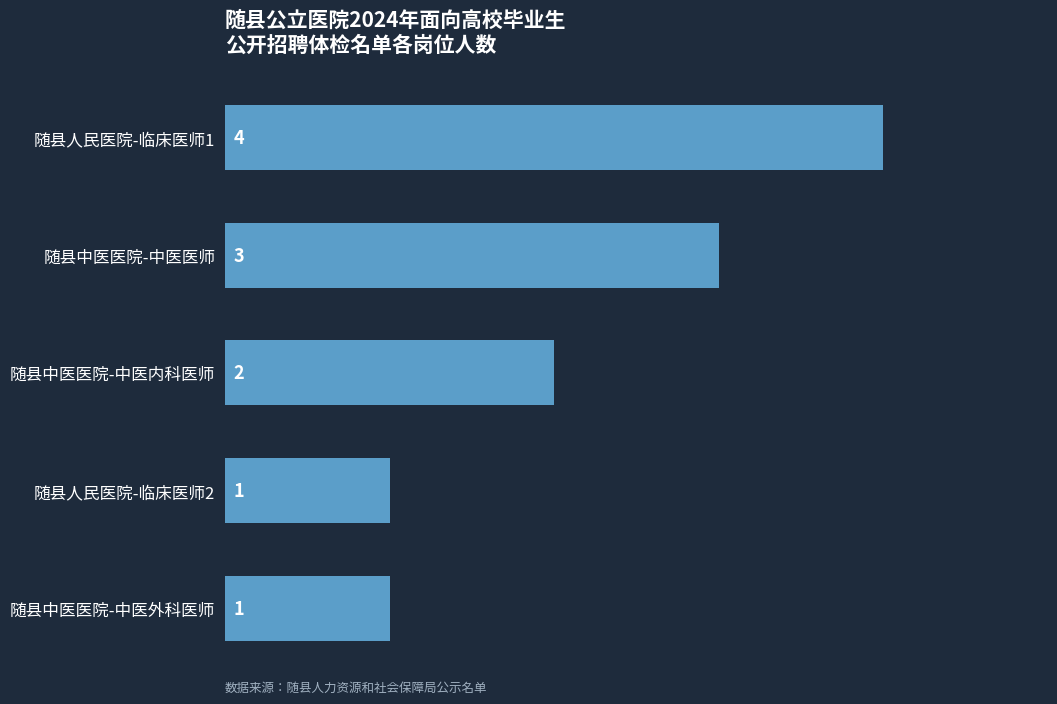

Between 随县中医医院-中医外科医师 and 随县中医医院-中医内科医师, which is larger?

随县中医医院-中医内科医师